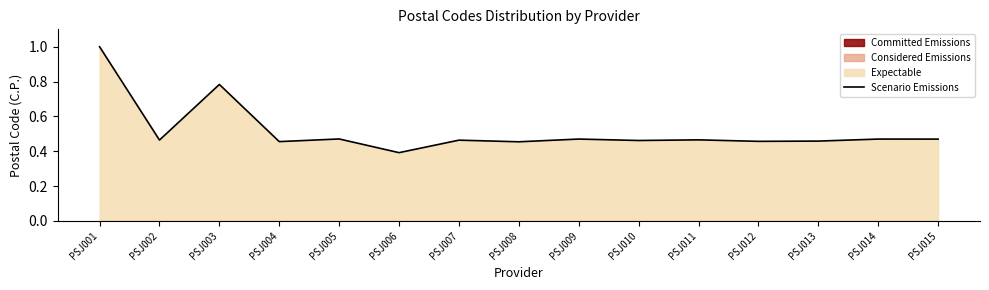

How many interior local valleys (lower than both neighbors) does the data have?

6